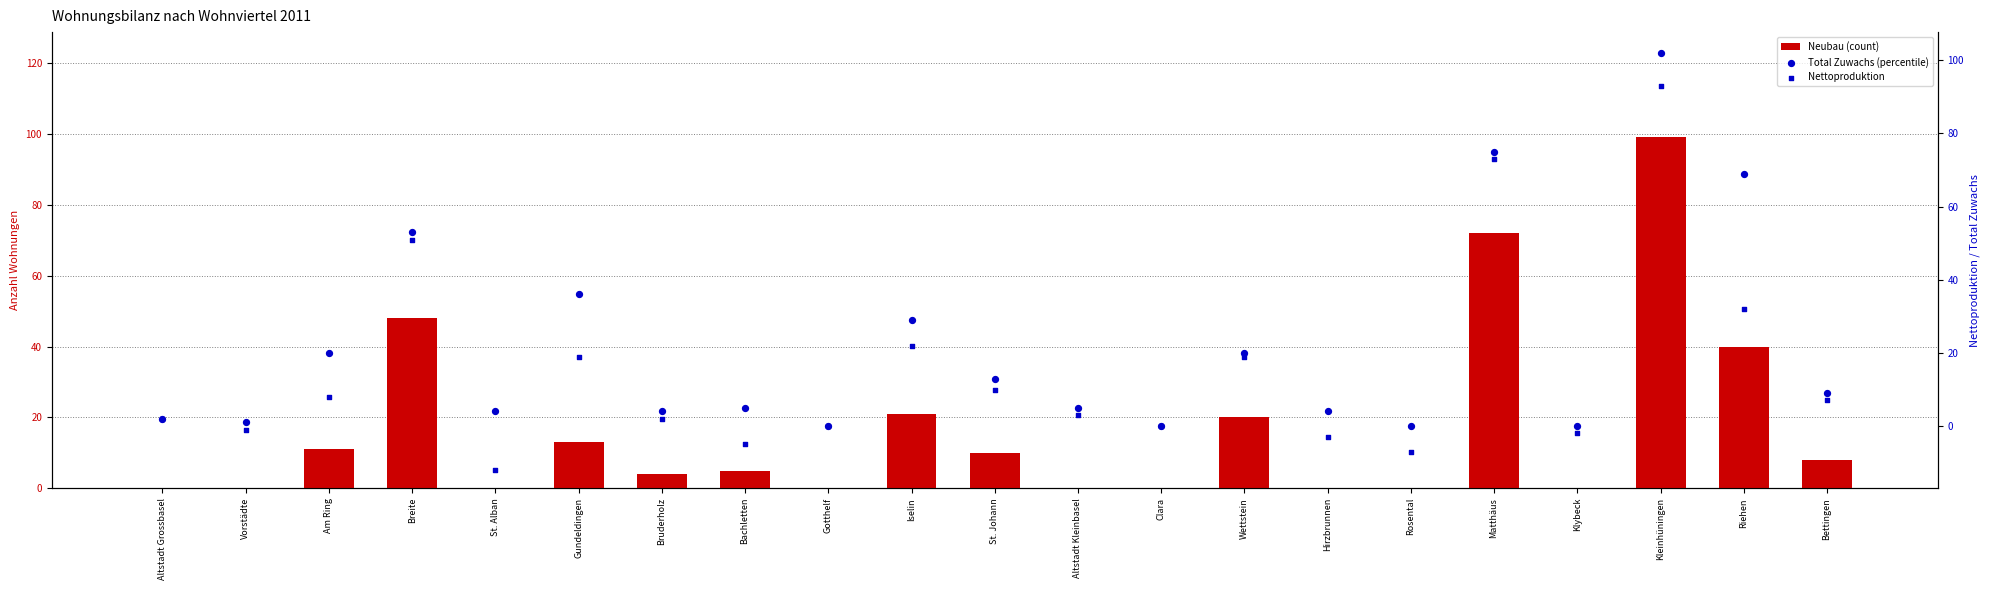

What is the total value across all series at Matthäus?

220